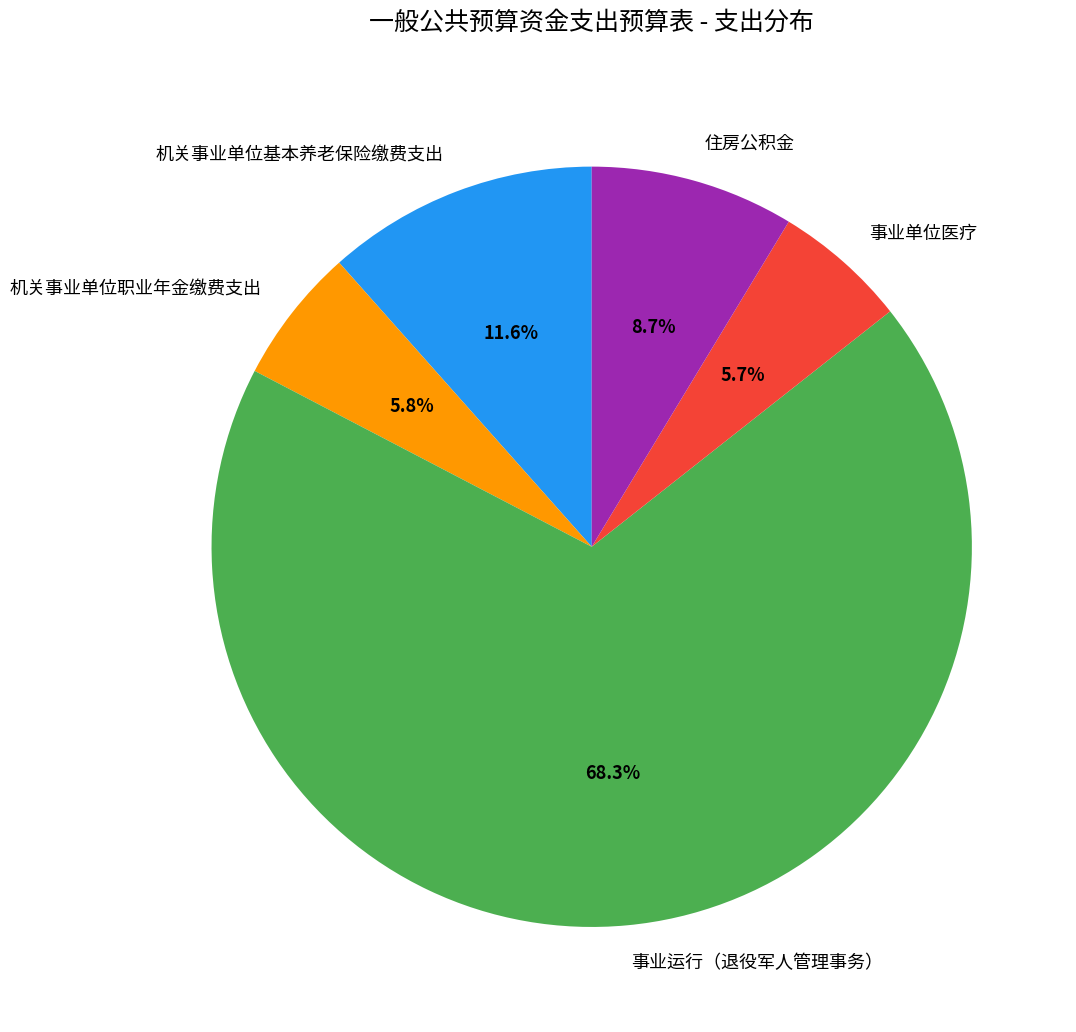

What is the largest slice in the pie chart?

事业运行（退役军人管理事务）